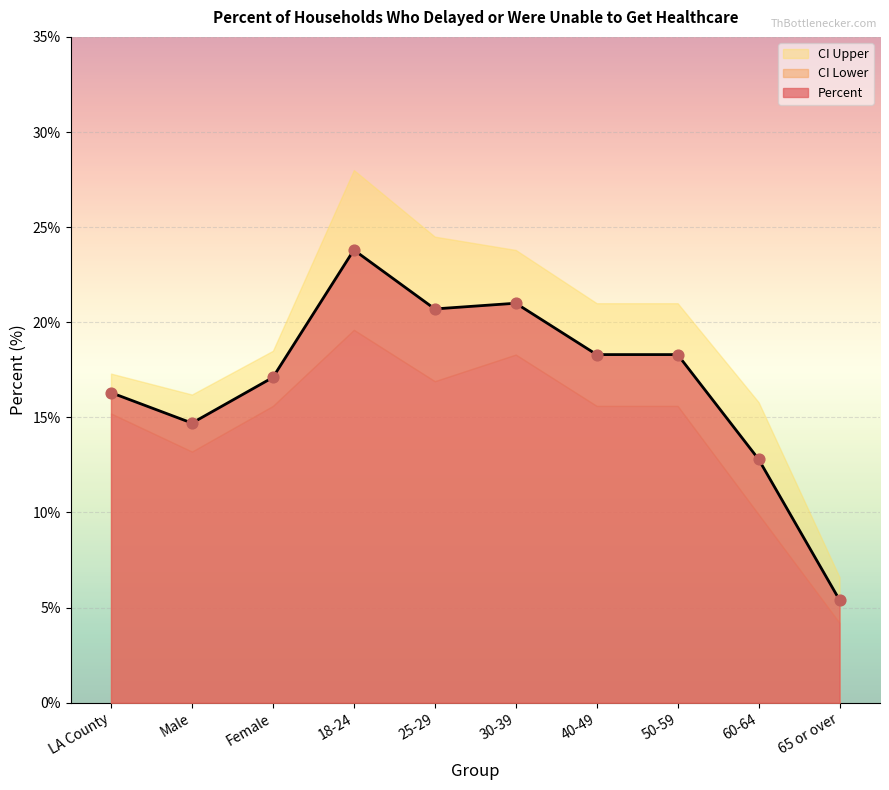

Which series contains the lowest Y value?

Percent